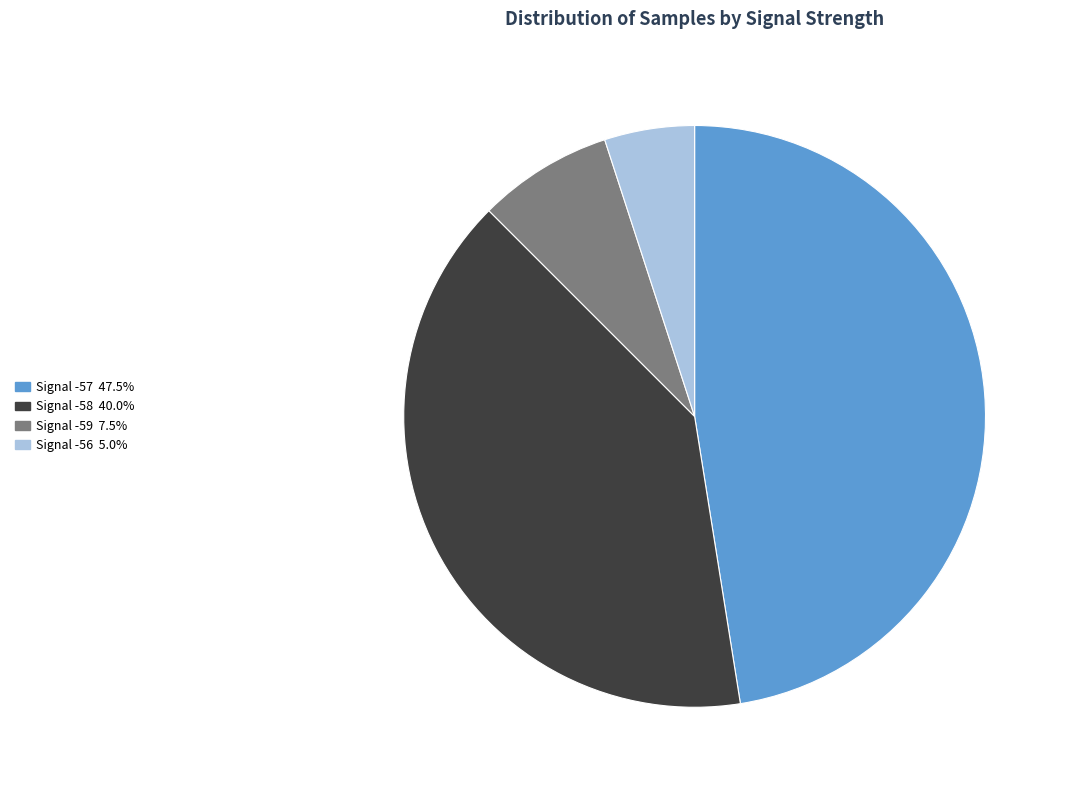

Count the number of slices in the pie.

4